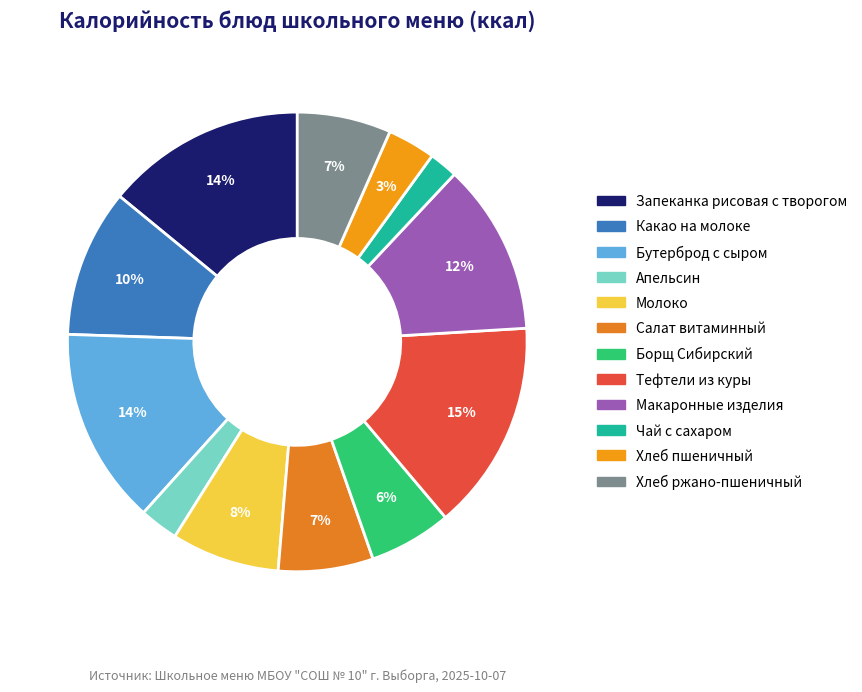

Combined, do Чай с сахаром and Бутерброд с сыром account for over 50%?

No